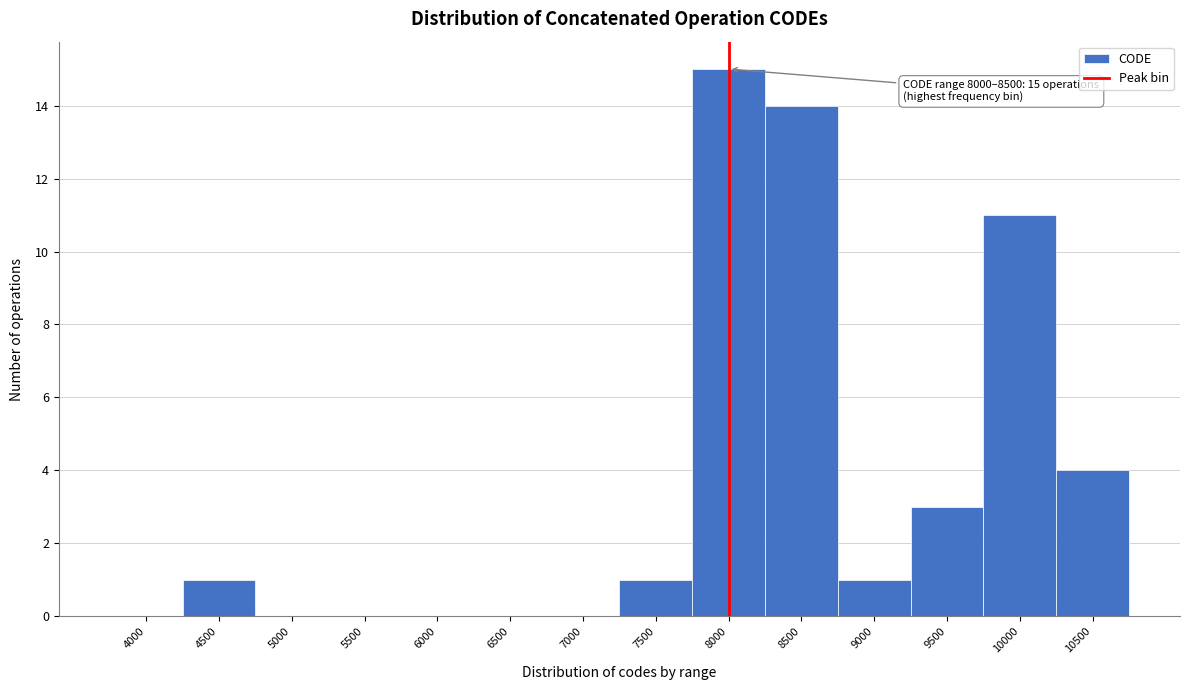

Reading right to left, transcribe all the data shown in this chart.

10500=4	10000=11	9500=3	9000=1	8500=14	8000=15	7500=1	7000=0	6500=0	6000=0	5500=0	5000=0	4500=1	4000=0